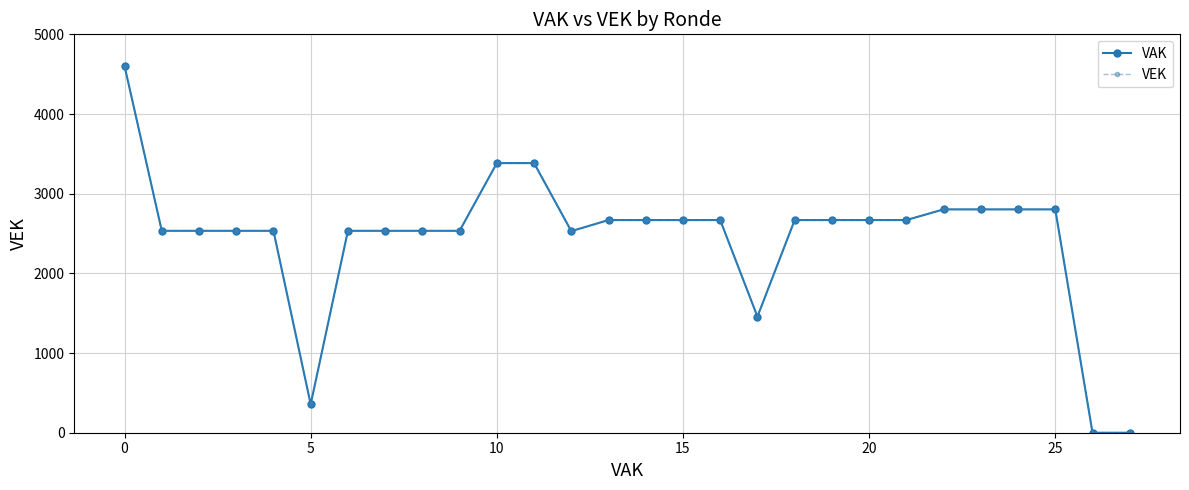

Does the chart have visible grid lines?

Yes